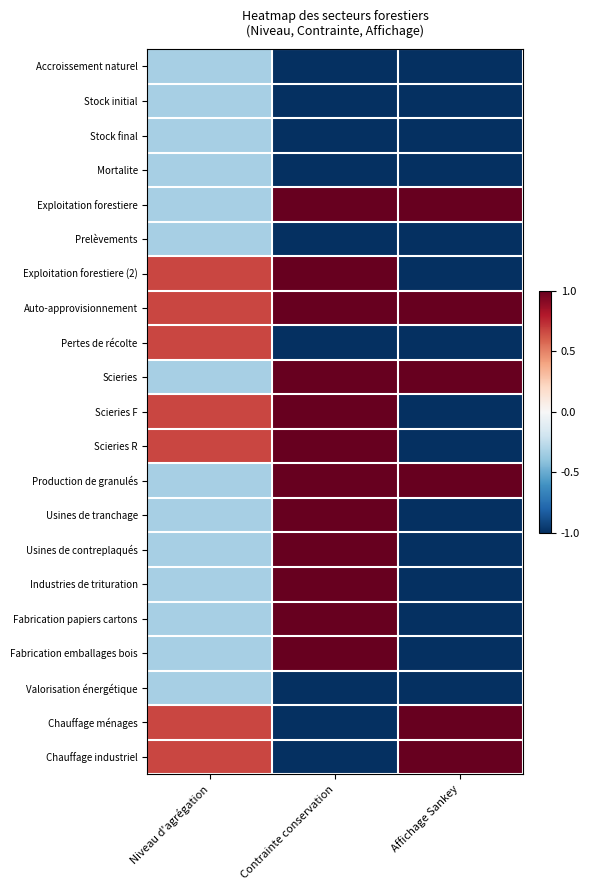

At which category is the sum across all series the highest?

Contrainte conservation